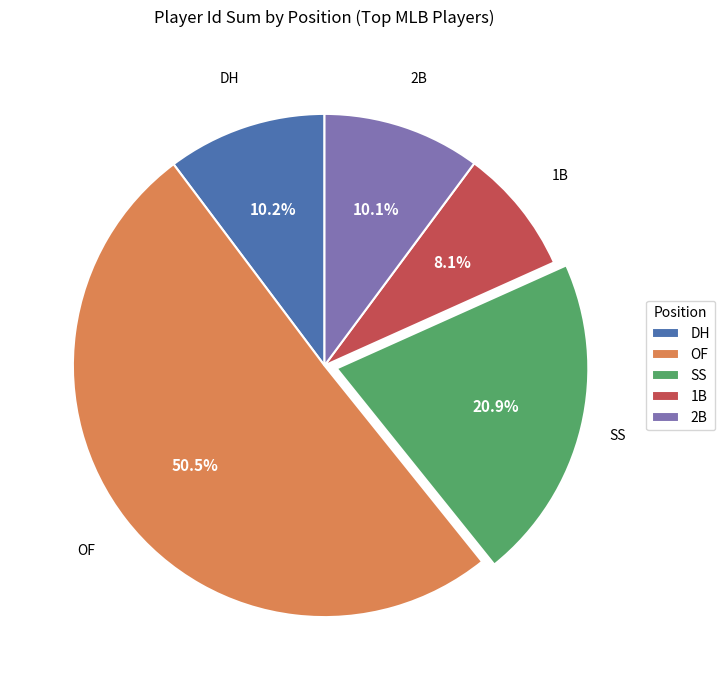

To the nearest percent, what portion does 1B represent?

8%